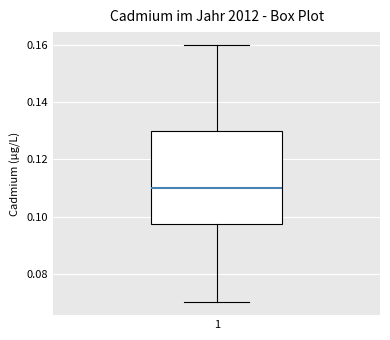

Read this box plot against the y-axis: the position of the median line, the range covered by the box, and the ends of both whiskers. The values are not printed on the chart, so give them approximately, as read against the axis.

median 0.110, box 0.098 to 0.130, whiskers 0.070 to 0.160